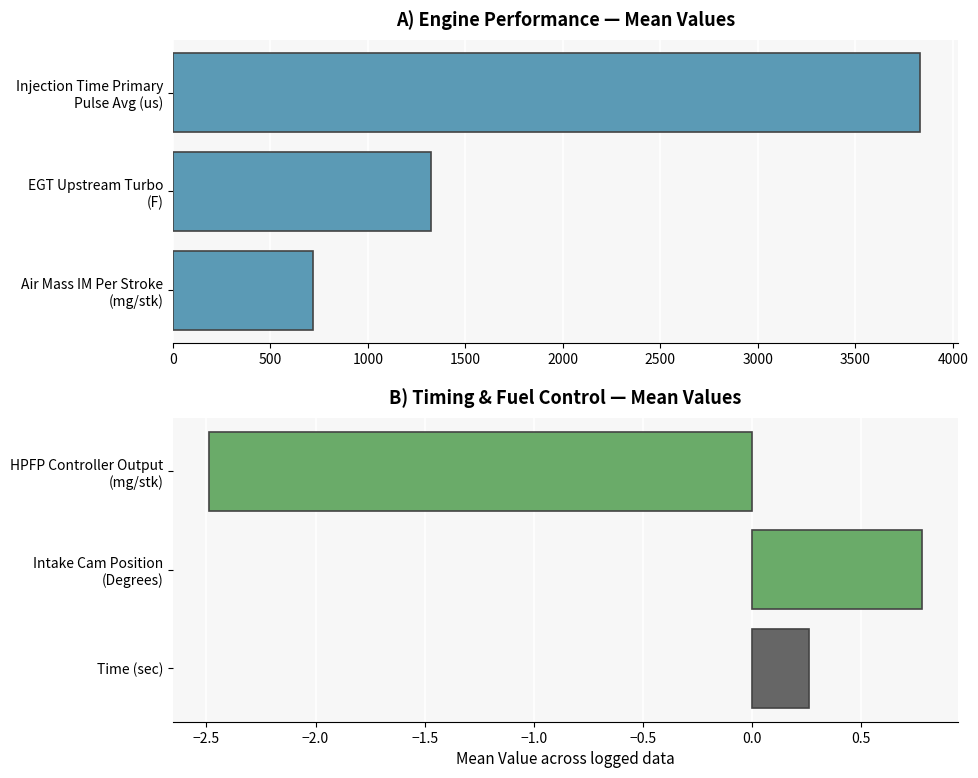

How many values in Fuel & Airflow Parameters are below zero?

1